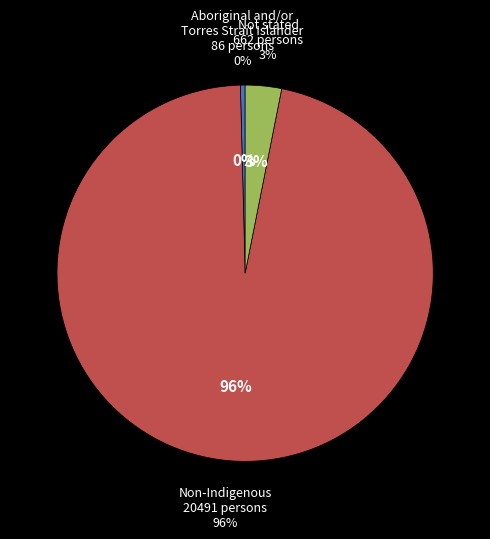

What is the change in value from Aboriginal and/or Torres Strait Islander to Non-Indigenous?

+20405